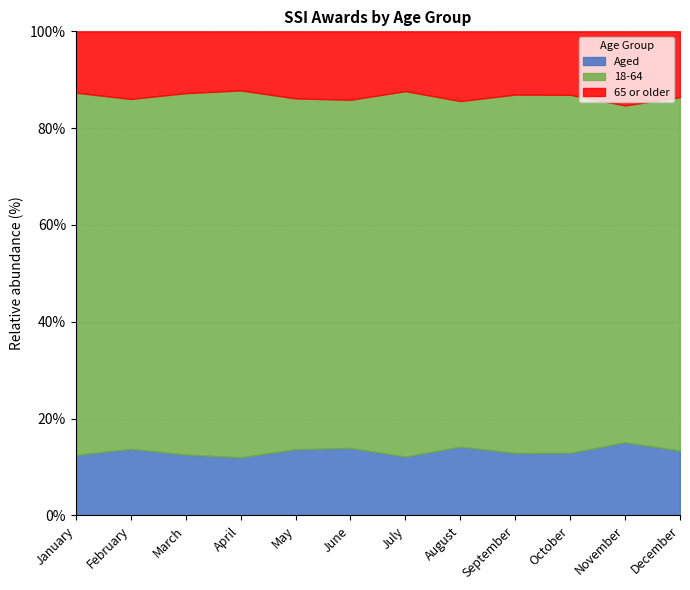

What is the lowest value of the Aged series?

12.0